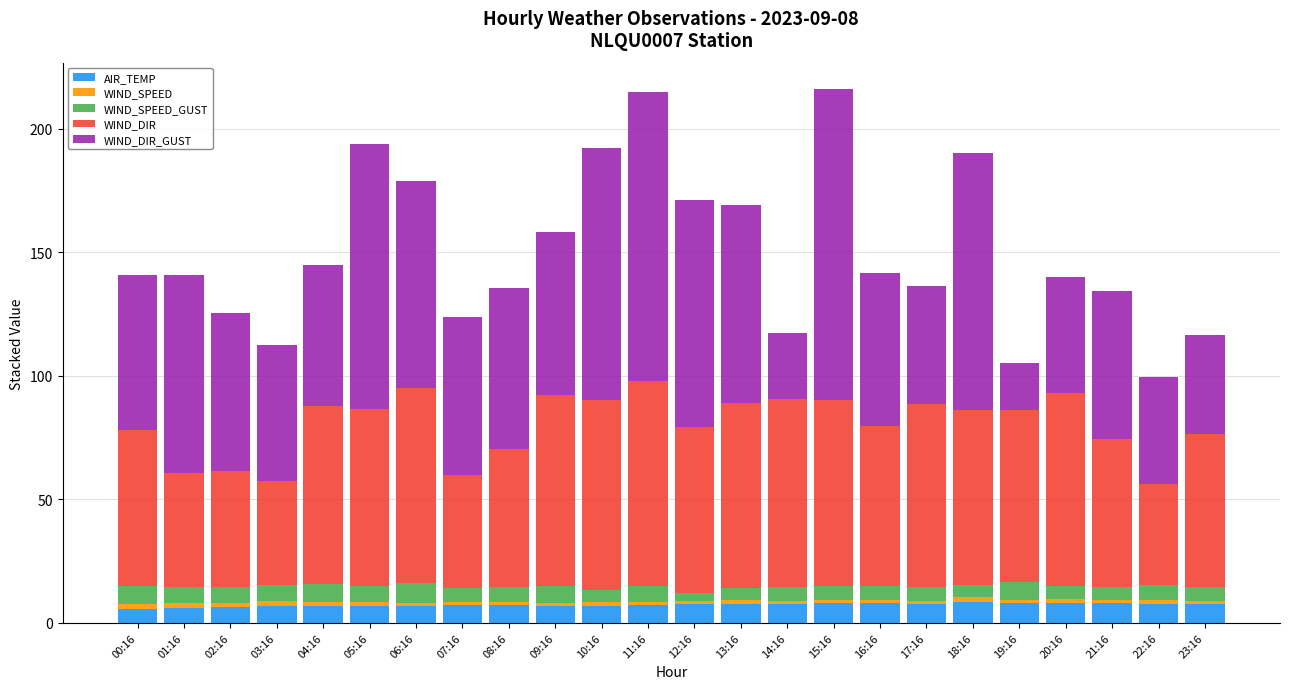

What is the highest value of the AIR_TEMP series?

8.4